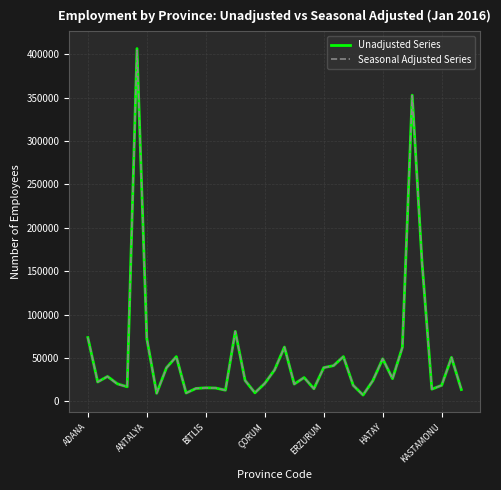

At how many categories does at least one series exceed 110420?

3